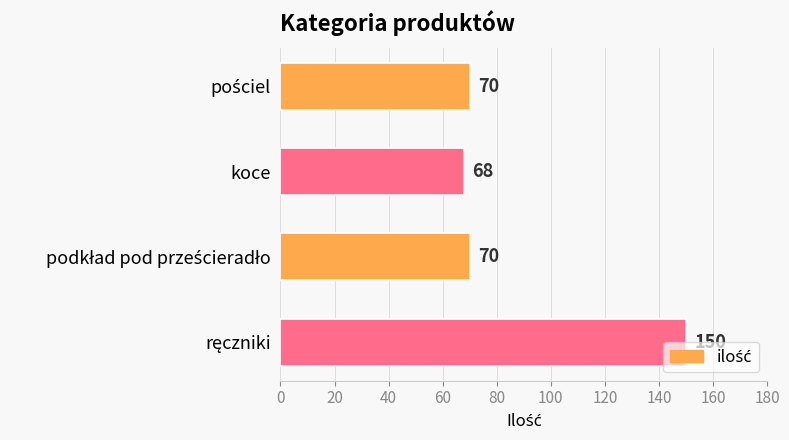

What is the difference between the maximum and minimum values?

82